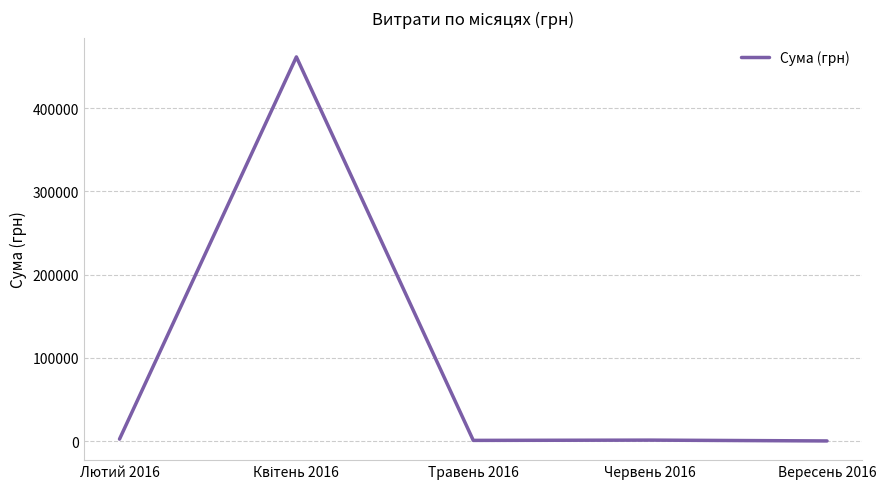

What is the smallest value displayed?

84.5